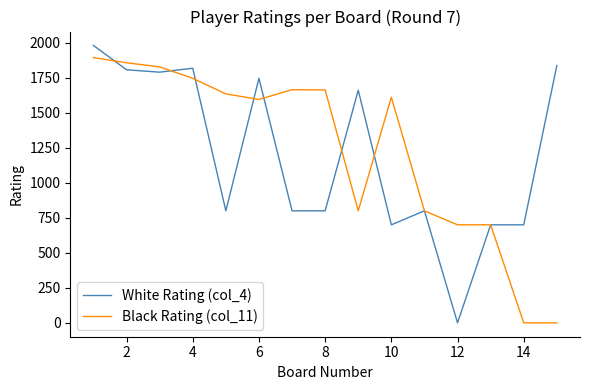

How many lines are shown in the chart?

2